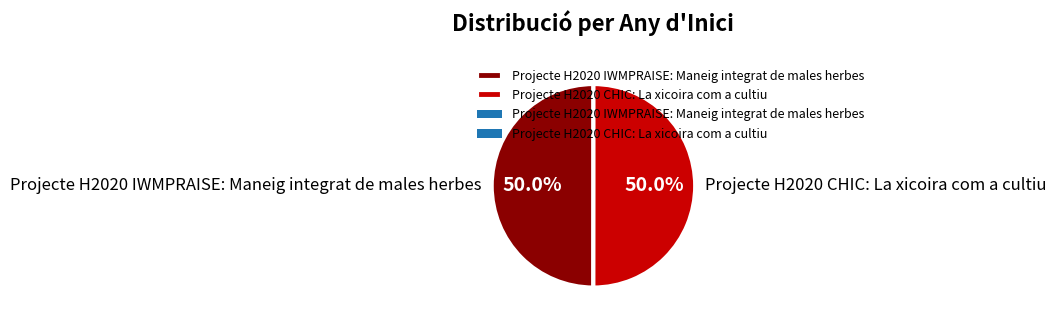

Approximately how many times larger is the value at Projecte H2020 CHIC: La xicoira com a cultiu compared to Projecte H2020 IWMPRAISE: Maneig integrat de males herbes?

1.0